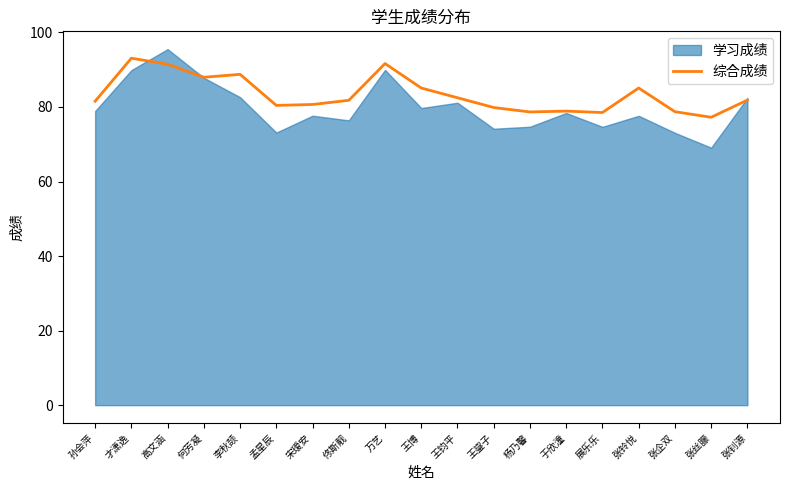

True or false: the data shows 125.5 at 孙会萍.

False